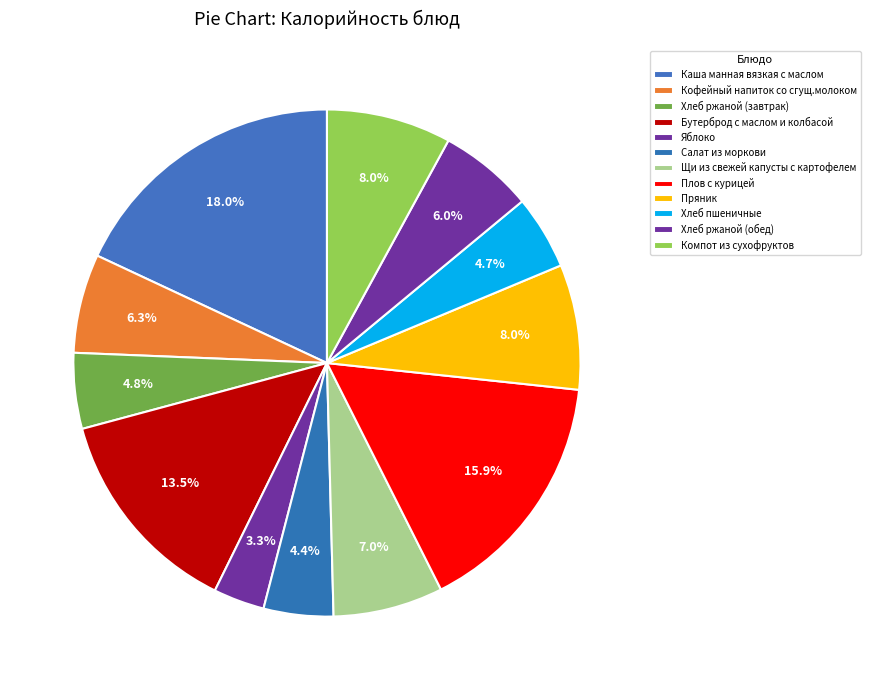

To the nearest percent, what is the difference between the Компот из сухофруктов and Каша манная вязкая с маслом slice percentages?

10%